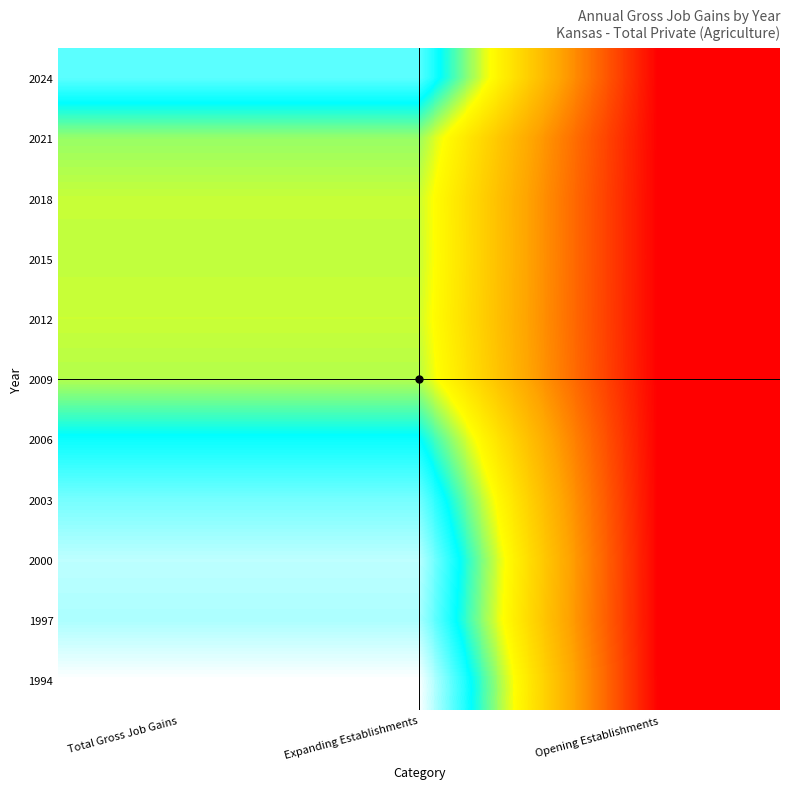

Reading left to right, list all the values displayed in this chart.

1994: Total Gross Job Gains=5877	Expanding Establishments=5877	Opening Establishments=0
1997: Total Gross Job Gains=5448	Expanding Establishments=5448	Opening Establishments=0
2000: Total Gross Job Gains=5536	Expanding Establishments=5536	Opening Establishments=0
2003: Total Gross Job Gains=5173	Expanding Establishments=5173	Opening Establishments=0
2006: Total Gross Job Gains=4629	Expanding Establishments=4629	Opening Establishments=0
2009: Total Gross Job Gains=3837	Expanding Establishments=3837	Opening Establishments=0
2012: Total Gross Job Gains=3741	Expanding Establishments=3741	Opening Establishments=0
2015: Total Gross Job Gains=3776	Expanding Establishments=3776	Opening Establishments=0
2018: Total Gross Job Gains=3759	Expanding Establishments=3759	Opening Establishments=0
2021: Total Gross Job Gains=3953	Expanding Establishments=3953	Opening Establishments=0
2024: Total Gross Job Gains=5045	Expanding Establishments=5045	Opening Establishments=0